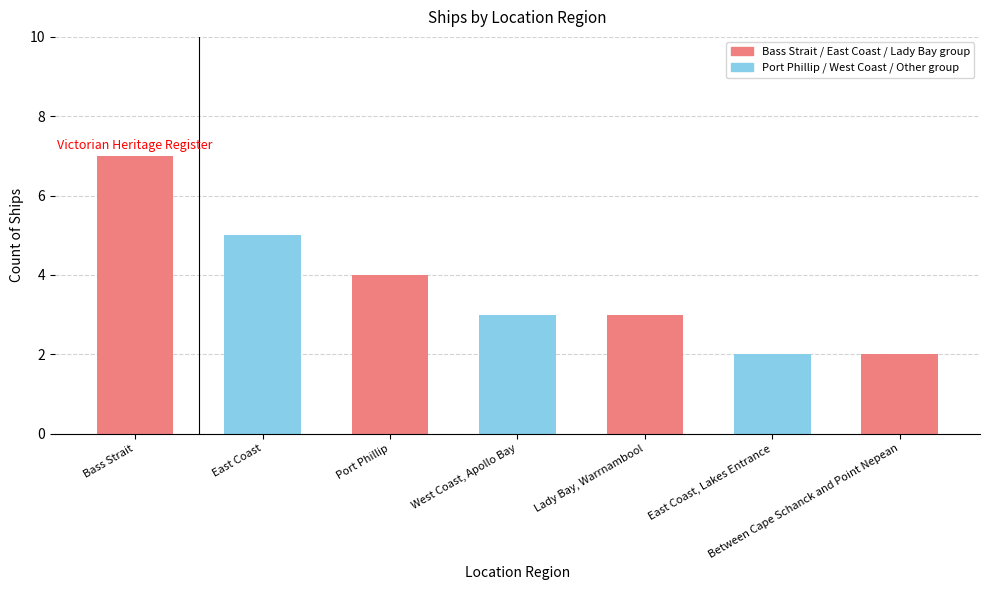

What is the greatest value displayed?

7